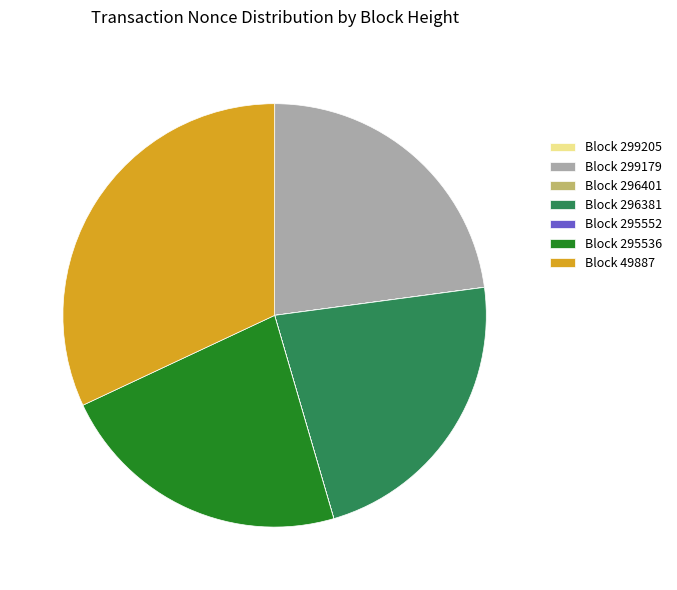

What is the largest slice in the pie chart?

Block 49887